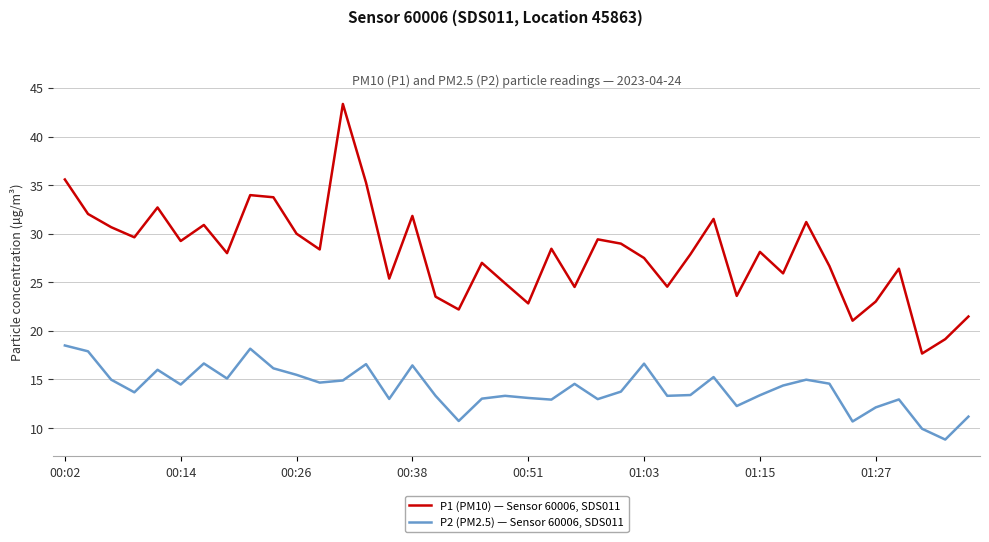

List the series in order of their overall mean, lowest first.

P2 (PM2.5) — Sensor 60006, SDS011, P1 (PM10) — Sensor 60006, SDS011